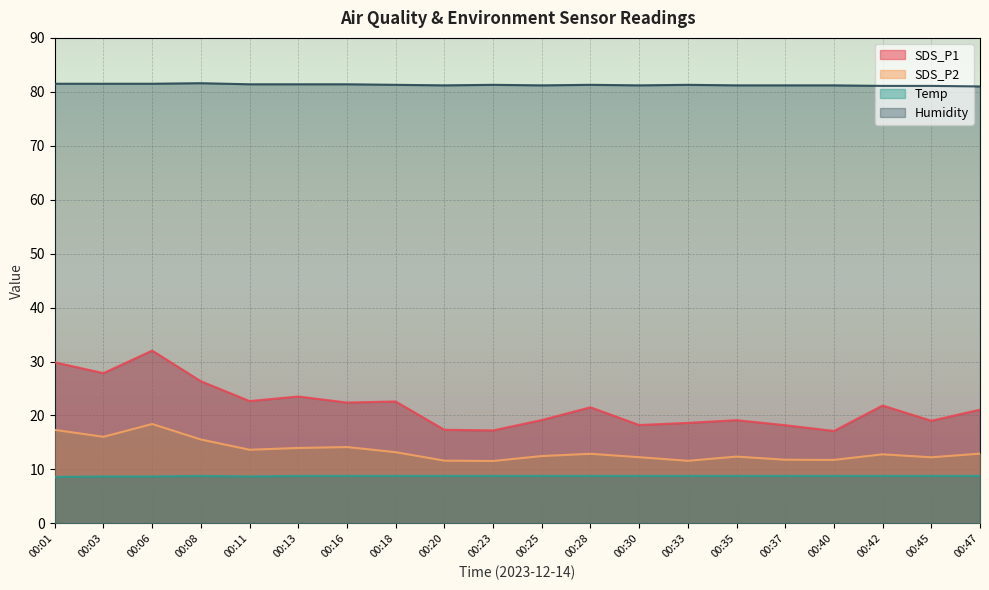

List the series in order of their peak value, highest first.

Humidity, SDS_P1, SDS_P2, Temp